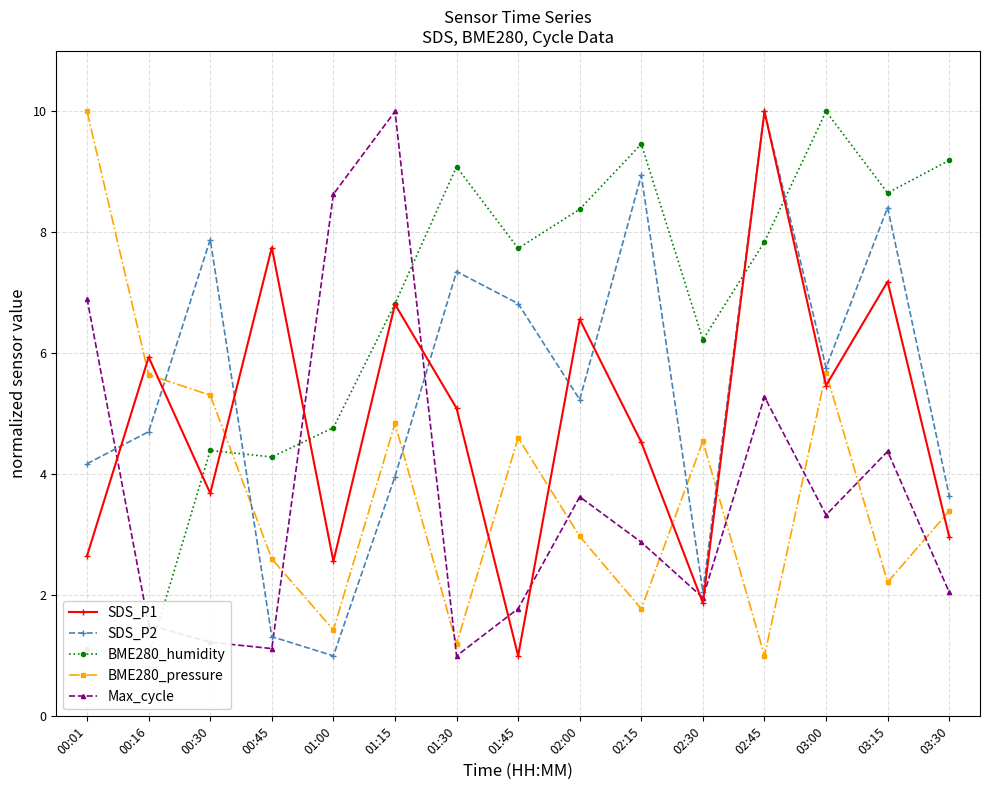

How many lines are shown in the chart?

5